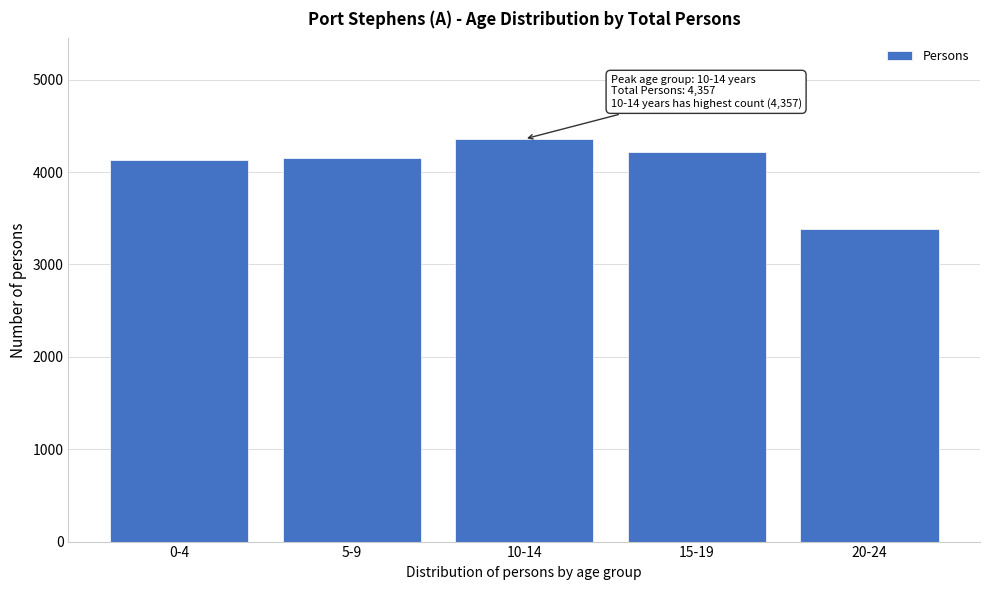

Reading left to right, what are all the values shown in this chart?

0-4=4126	5-9=4148	10-14=4357	15-19=4214	20-24=3378